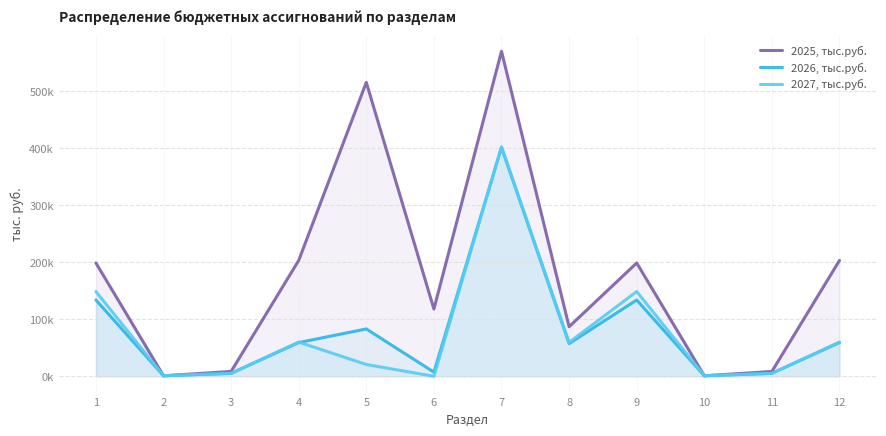

The value of 2026, тыс.руб. at 8 is 57413.4. True or false?

True